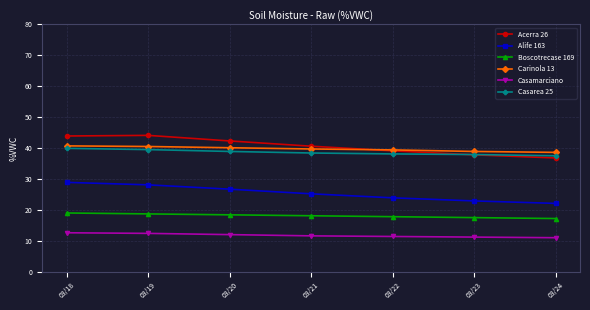

What is the maximum value for Carinola 13?

40.7